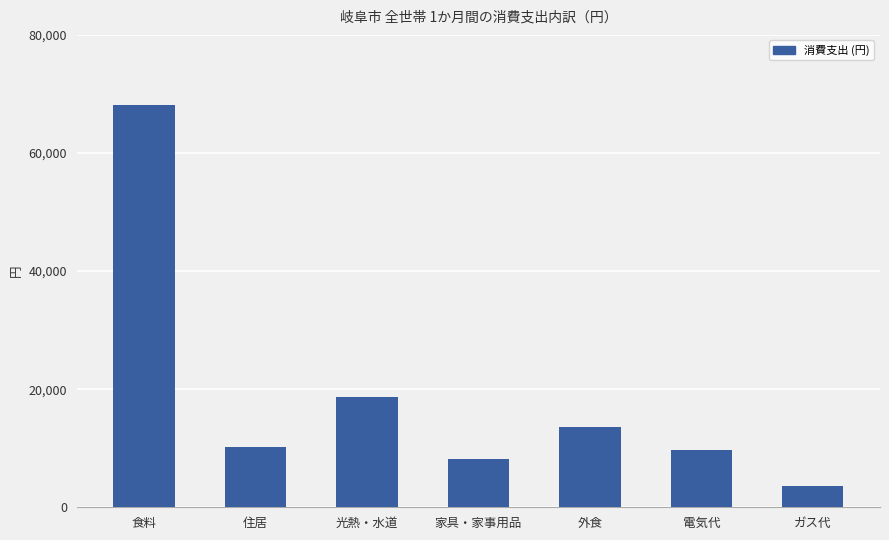

What is the change in value from 光熱・水道 to ガス代?

-15128